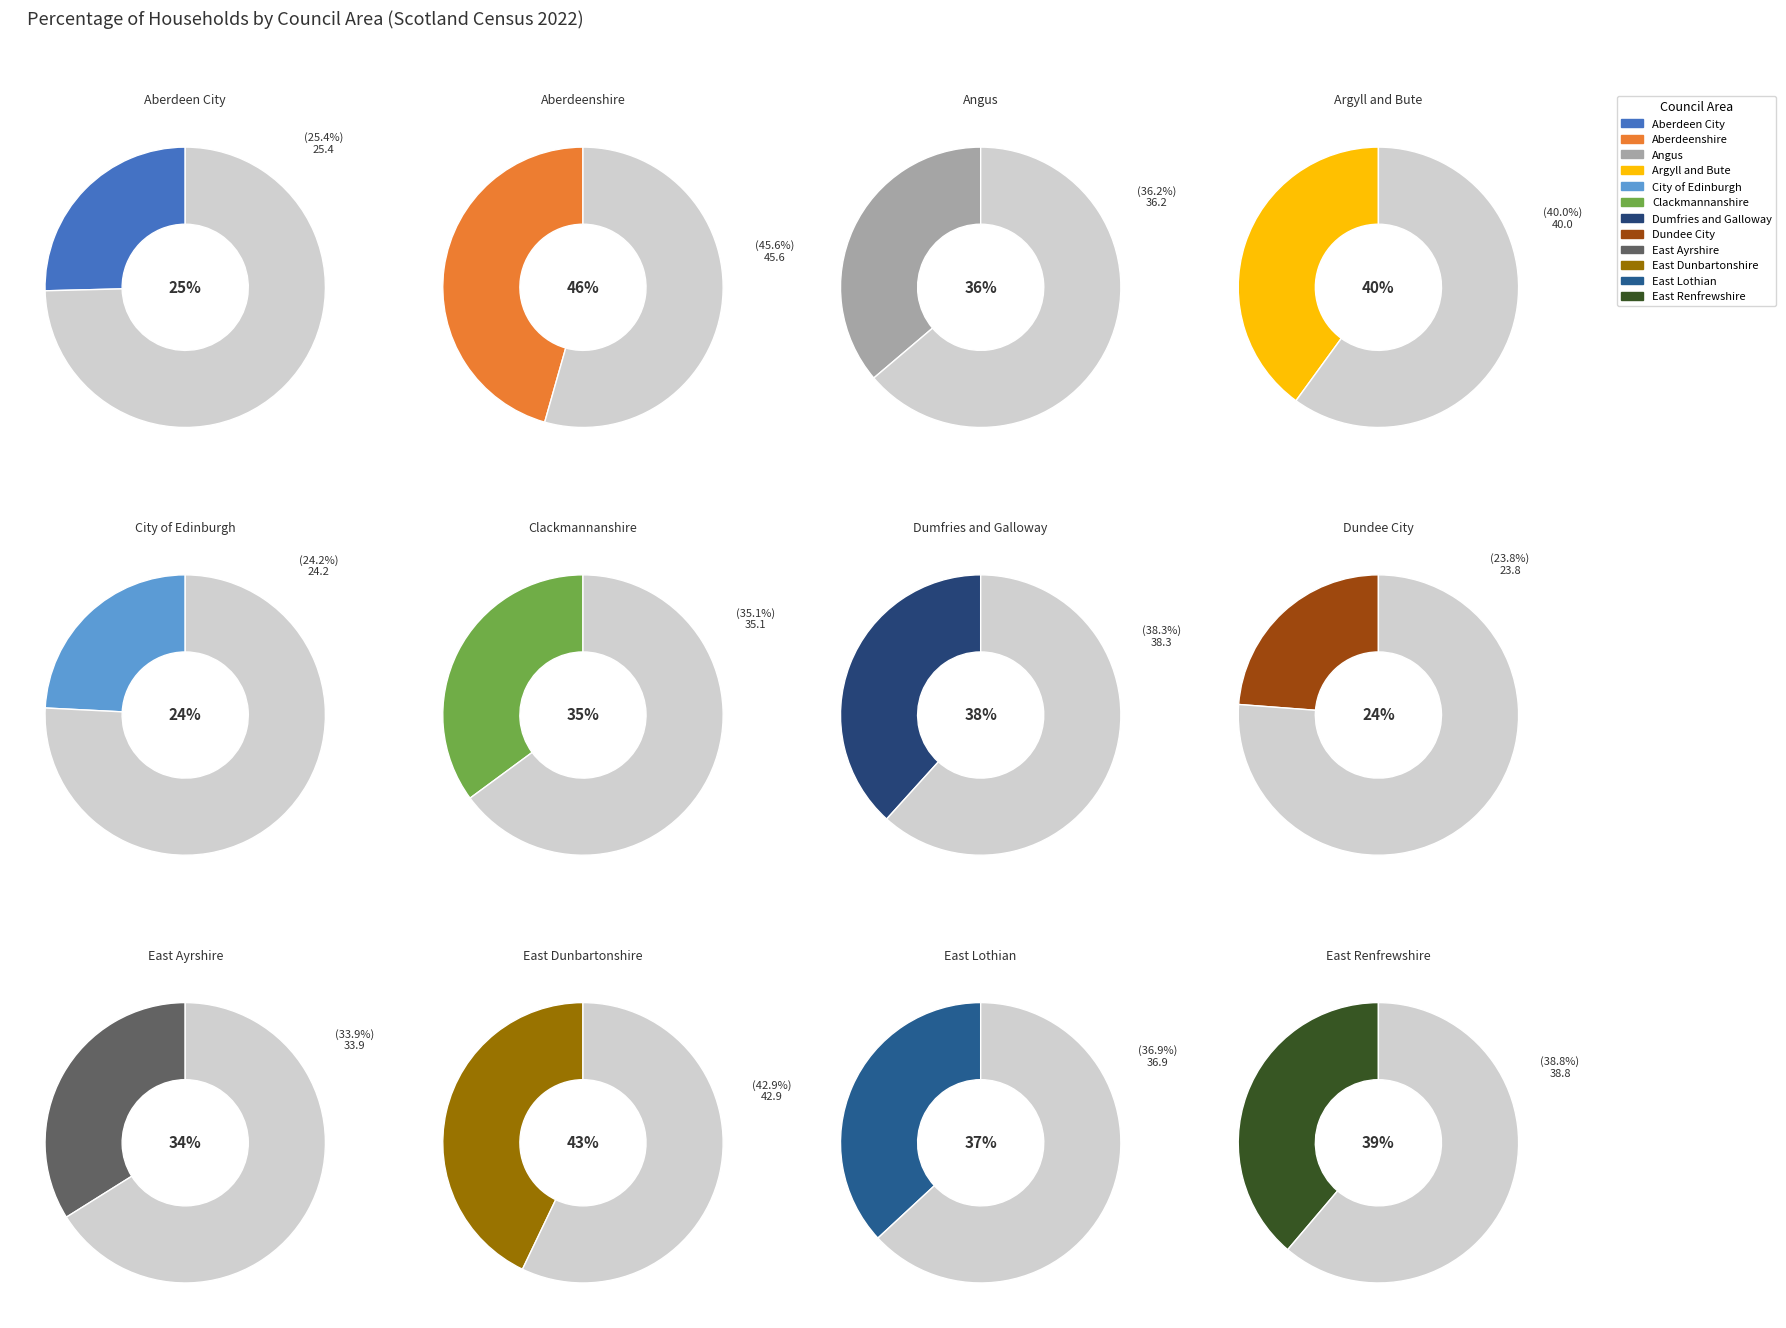

Which category has the smallest portion of the pie?

Dundee City